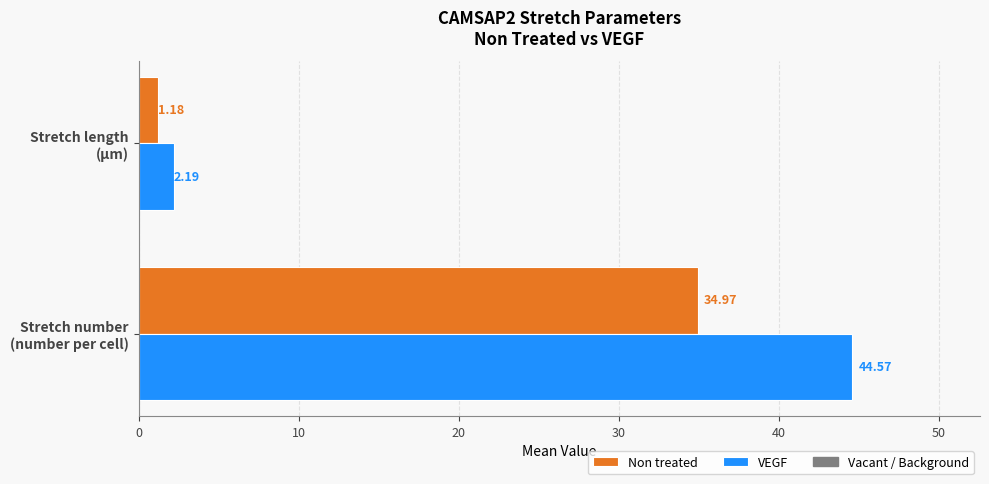

Count the number of categories in the chart.

2